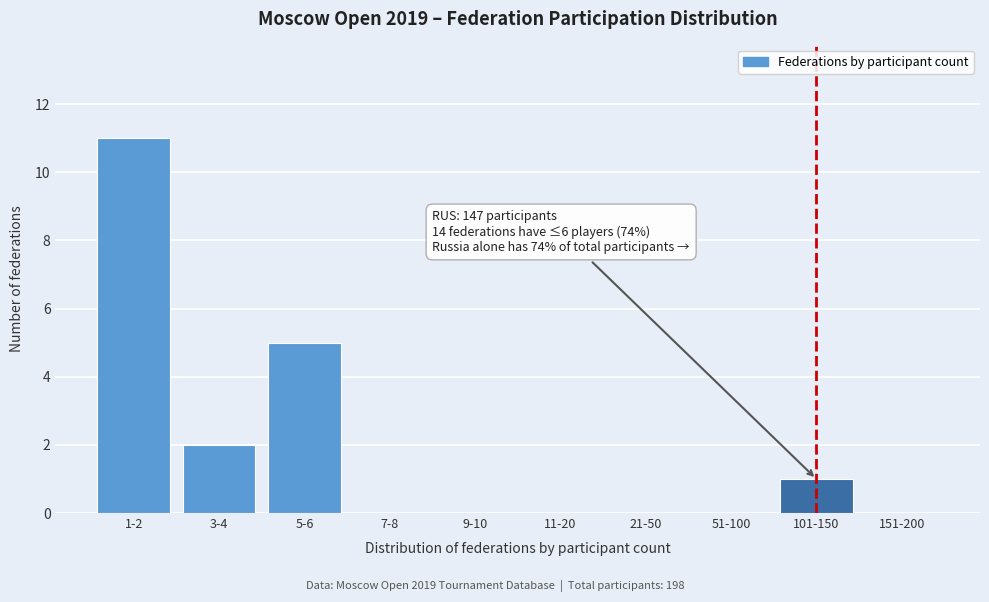

Reading right to left, list all the values displayed in this chart.

151-200=0	101-150=1	51-100=0	21-50=0	11-20=0	9-10=0	7-8=0	5-6=5	3-4=2	1-2=11